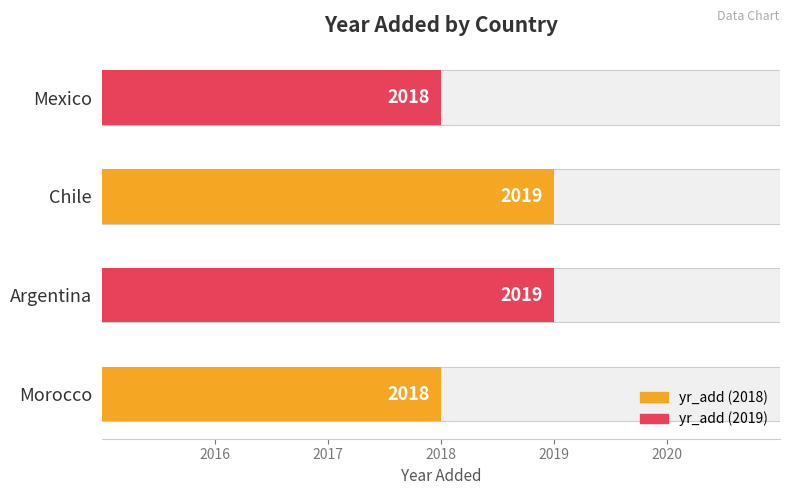

Reading left to right, transcribe all the data shown in this chart.

2018	2019	2019	2018